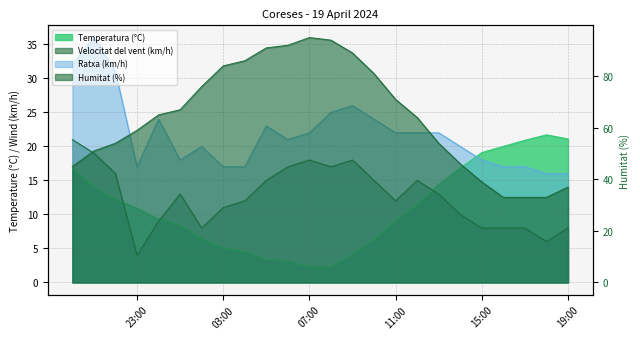

Does the chart display data point markers on the line(s)?

No